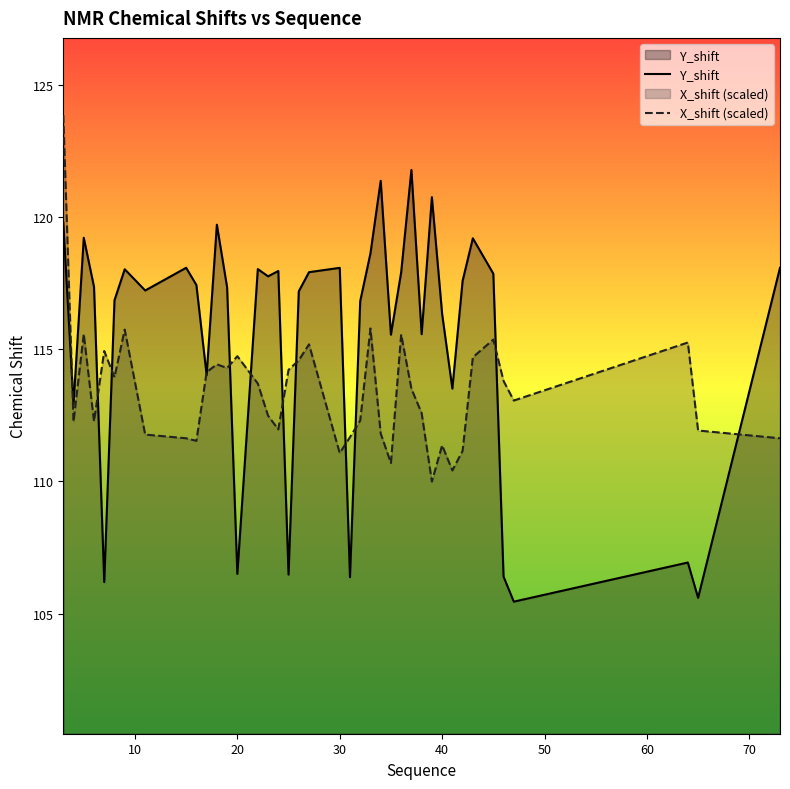

The value of X_shift (scaled) at 40 is 111.4. True or false?

True